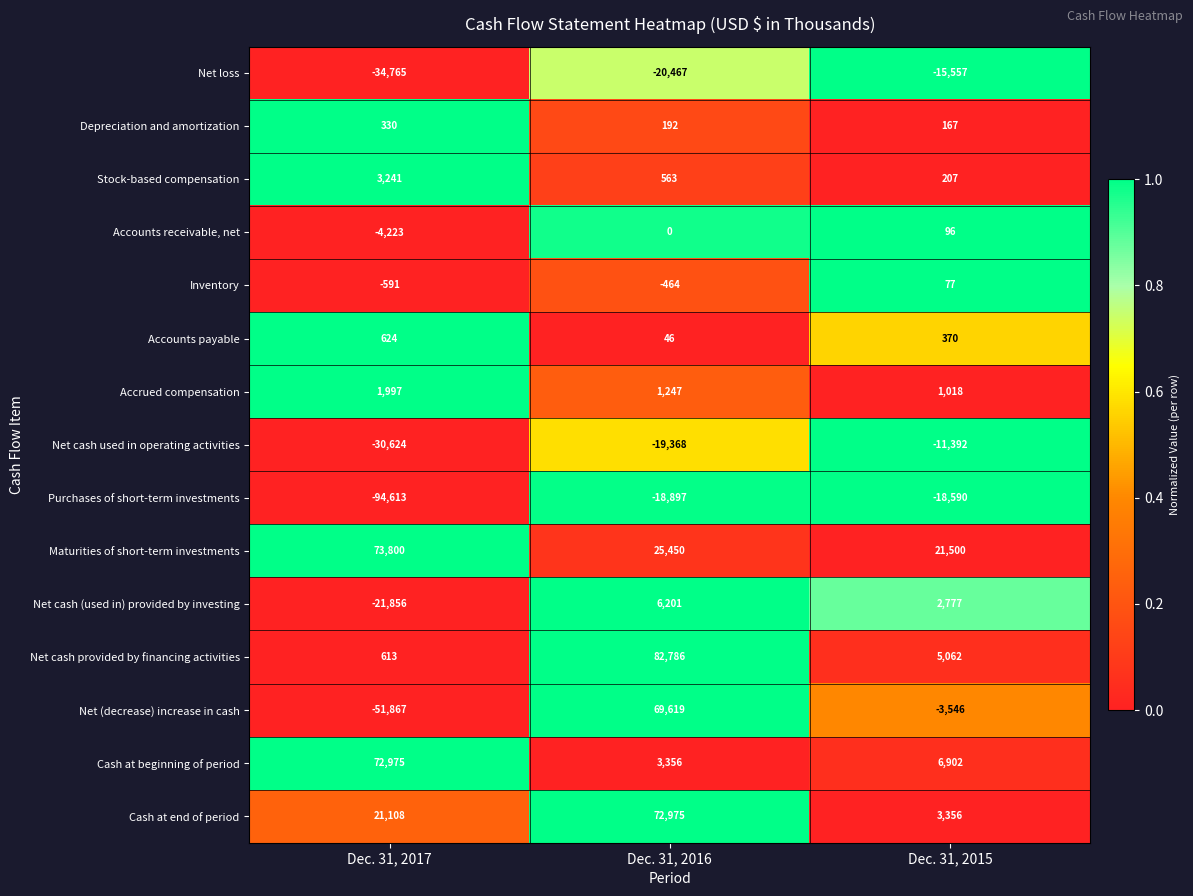

Rank the categories by Net cash (used in) provided by investing value from lowest to highest.

Dec. 31, 2017, Dec. 31, 2015, Dec. 31, 2016